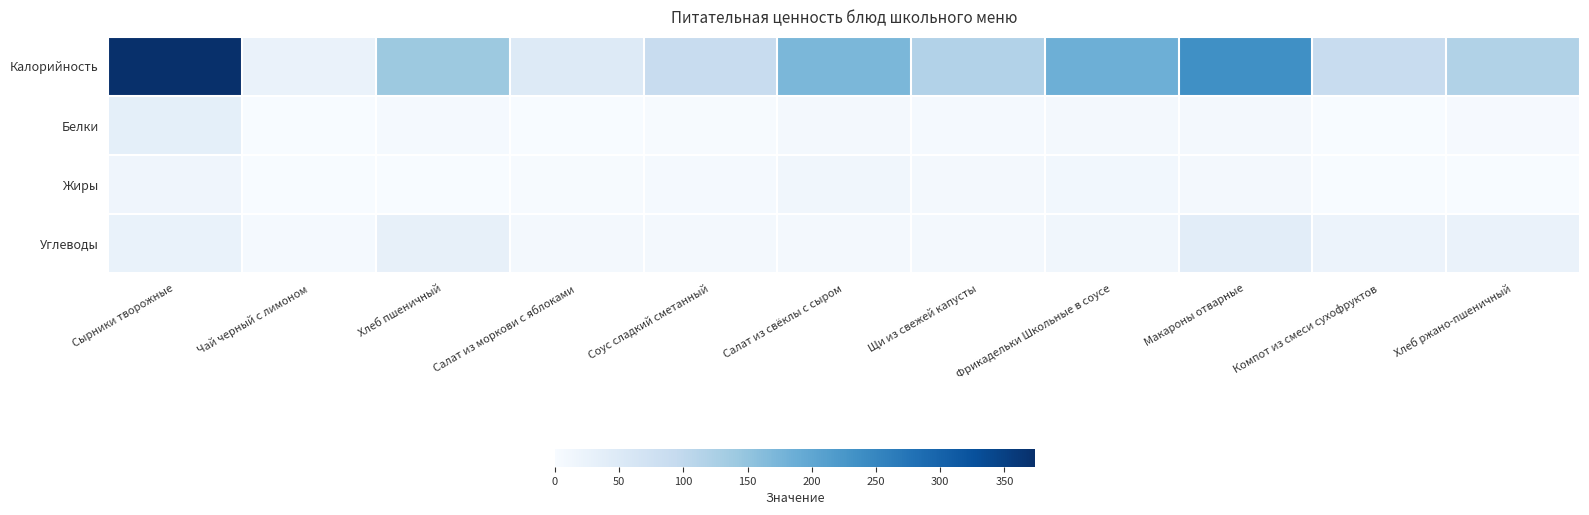

Reading left to right, transcribe all the data shown in this chart.

Калорийность: Сырники творожные=373.8	Чай черный с лимоном=23.7	Хлеб пшеничный=140.6	Салат из моркови с яблоками=49.3	Соус сладкий сметанный=88.4	Салат из свёклы с сыром=171.0	Щи из свежей капусты=115.7	Фрикадельки Школьные в соусе=185.3	Макароны отварные=236.2	Компот из смеси сухофруктов=88.1	Хлеб ржано-пшеничный=117.4
Белки: Сырники творожные=33.6	Чай черный с лимоном=0.4	Хлеб пшеничный=4.6	Салат из моркови с яблоками=0.6	Соус сладкий сметанный=2.0	Салат из свёклы с сыром=7.1	Щи из свежей капусты=5.5	Фрикадельки Школьные в соусе=8.5	Макароны отварные=6.4	Компот из смеси сухофруктов=0.4	Хлеб ржано-пшеничный=4.0
Жиры: Сырники творожные=15.2	Чай черный с лимоном=0.1	Хлеб пшеничный=0.5	Салат из моркови с яблоками=1.9	Соус сладкий сметанный=5.3	Салат из свёклы с сыром=12.5	Щи из свежей капусты=6.6	Фрикадельки Школьные в соусе=11.0	Макароны отварные=5.9	Компот из смеси сухофруктов=0.0	Хлеб ржано-пшеничный=0.7
Углеводы: Сырники творожные=25.6	Чай черный с лимоном=5.2	Хлеб пшеничный=29.5	Салат из моркови с яблоками=7.4	Соус сладкий сметанный=8.2	Салат из свёклы с сыром=7.6	Щи из свежей капусты=8.5	Фрикадельки Школьные в соусе=13.1	Макароны отварные=39.4	Компот из смеси сухофруктов=21.6	Хлеб ржано-пшеничный=23.8